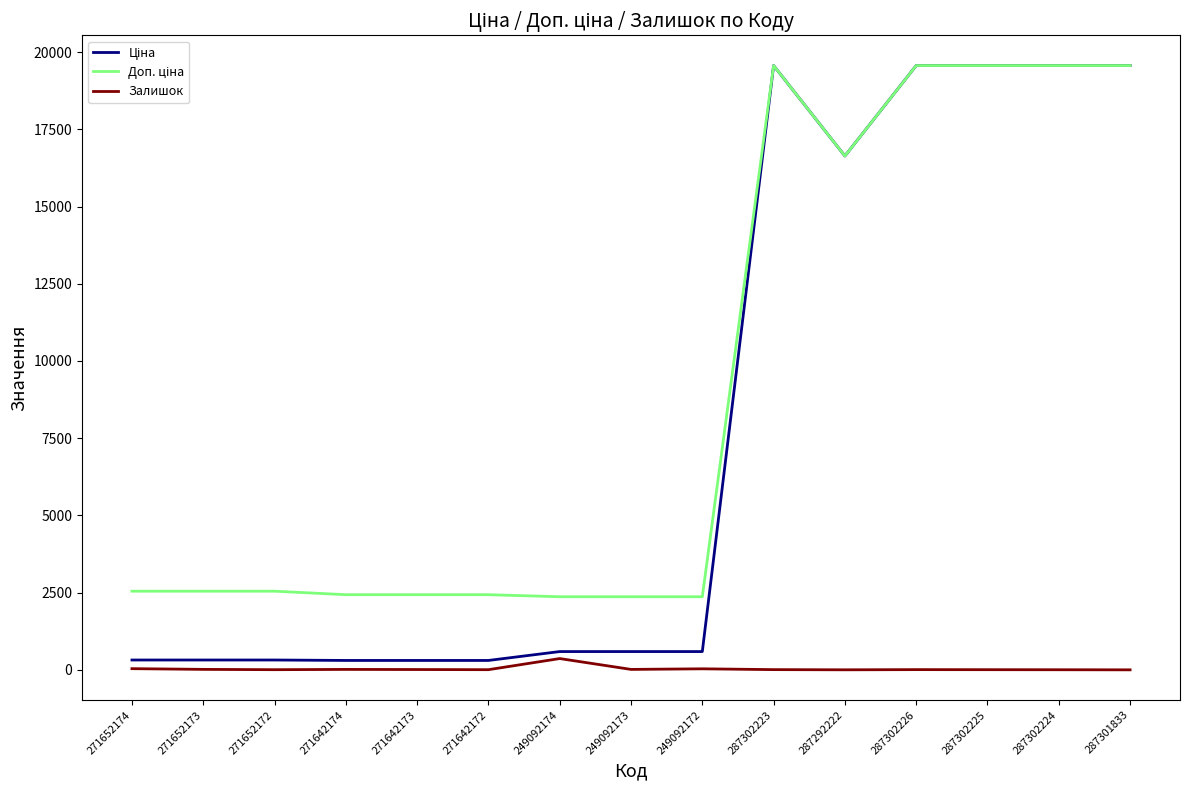

True or false: Залишок has a value of 3.0 at 287302224.

True